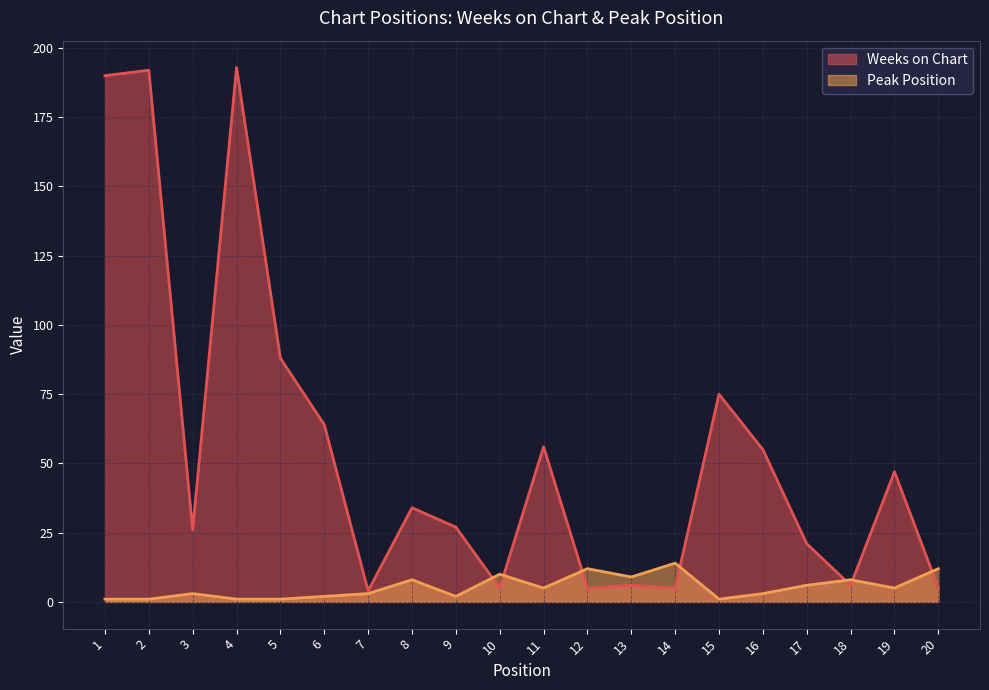

What is the sum of the Peak Position values at 8 and 4?

9